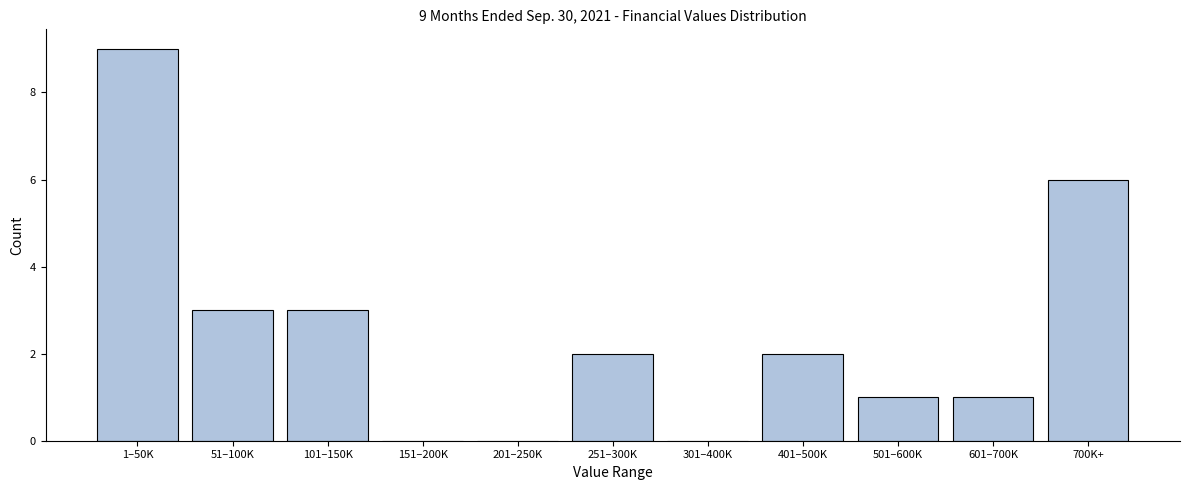

Reading right to left, transcribe all the data shown in this chart.

700K+=6	601–700K=1	501–600K=1	401–500K=2	301–400K=0	251–300K=2	201–250K=0	151–200K=0	101–150K=3	51–100K=3	1–50K=9